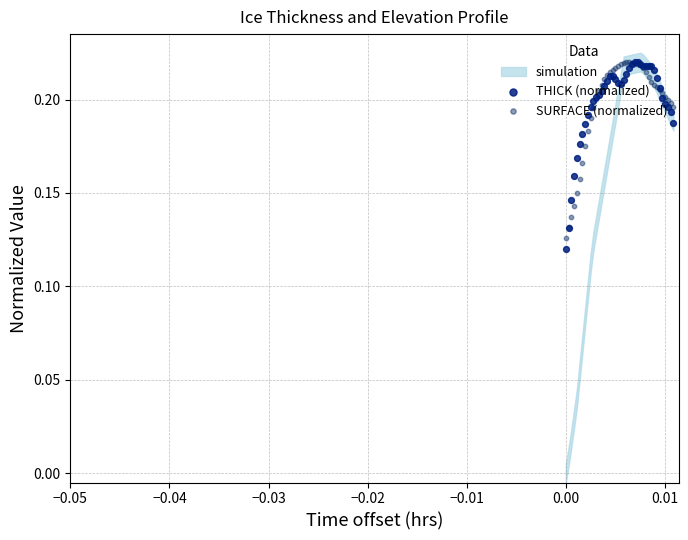

At how many categories does at least one series exceed 0?

40